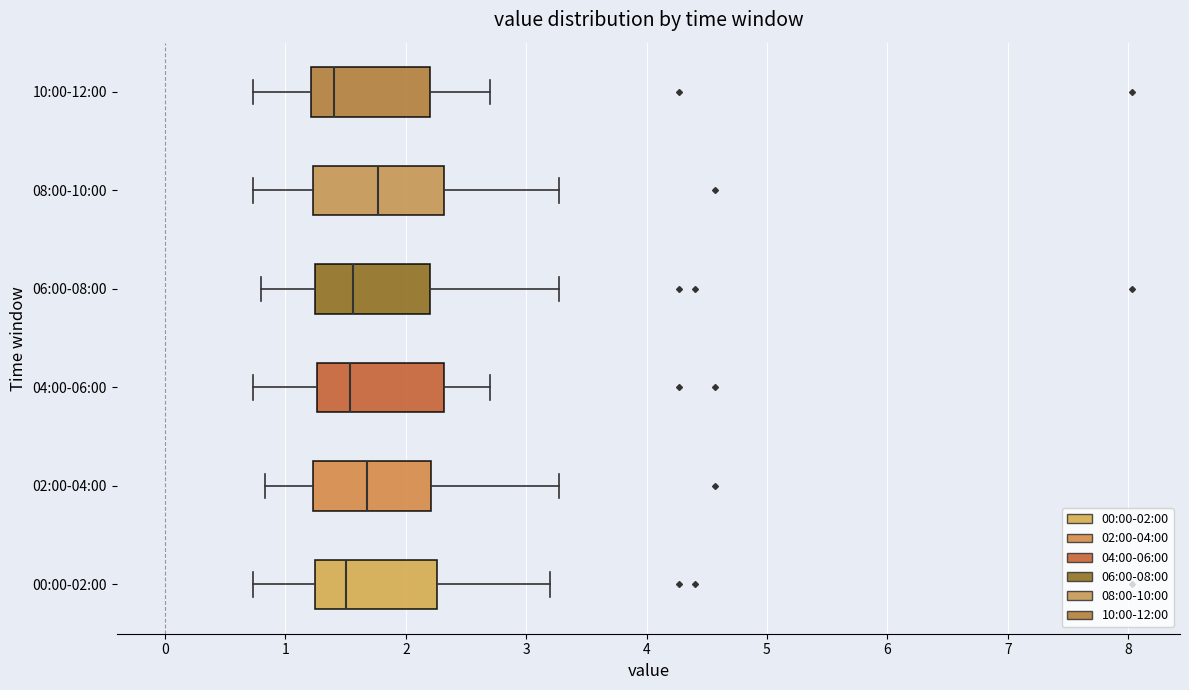

Reading bottom to top, transcribe this box plot: for each box, give where its median line is, the range the box spans, and where its two whiskers end, as read against the x-axis. The values are not printed on the chart, so give them approximately, as read against the axis.

00:00-02:00: median 1.5, box 1.2 to 2.3, whiskers 0.7 to 3.2
02:00-04:00: median 1.7, box 1.2 to 2.2, whiskers 0.8 to 3.3
04:00-06:00: median 1.5, box 1.3 to 2.3, whiskers 0.7 to 2.7
06:00-08:00: median 1.6, box 1.2 to 2.2, whiskers 0.8 to 3.3
08:00-10:00: median 1.8, box 1.2 to 2.3, whiskers 0.7 to 3.3
10:00-12:00: median 1.4, box 1.2 to 2.2, whiskers 0.7 to 2.7